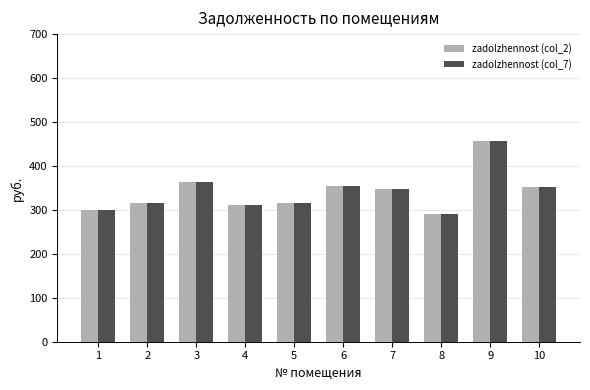

What is the total value across all series at 1?

597.6